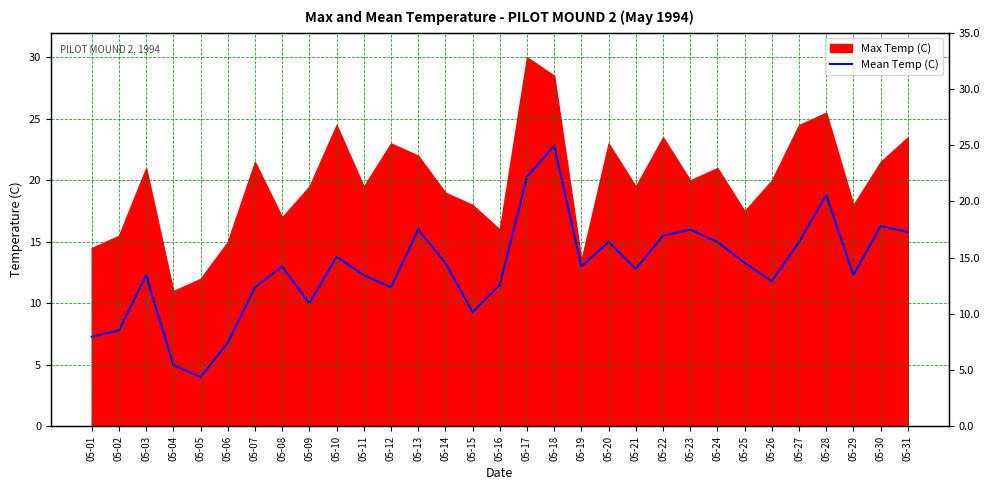

How many categories are shown in the chart?

31